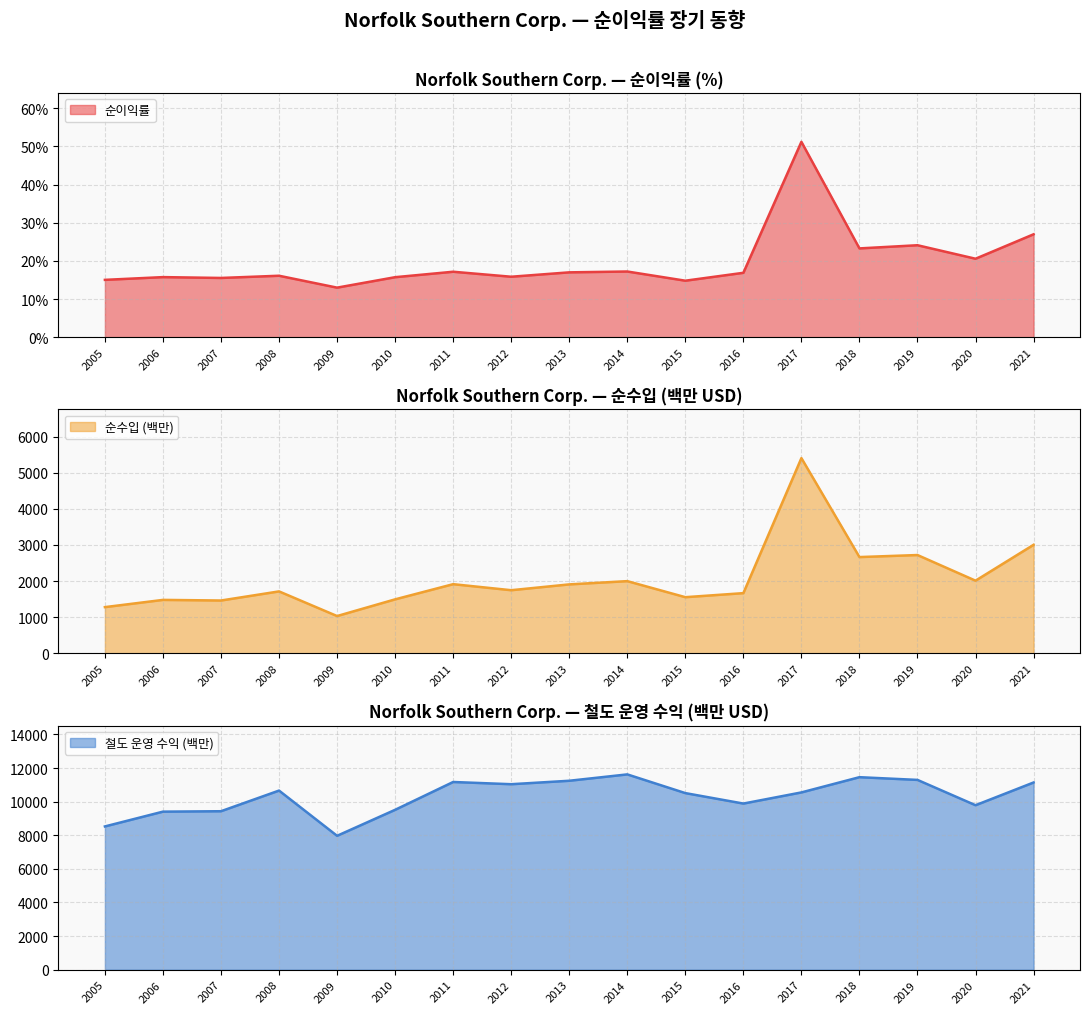

How many categories are shown in the chart?

17